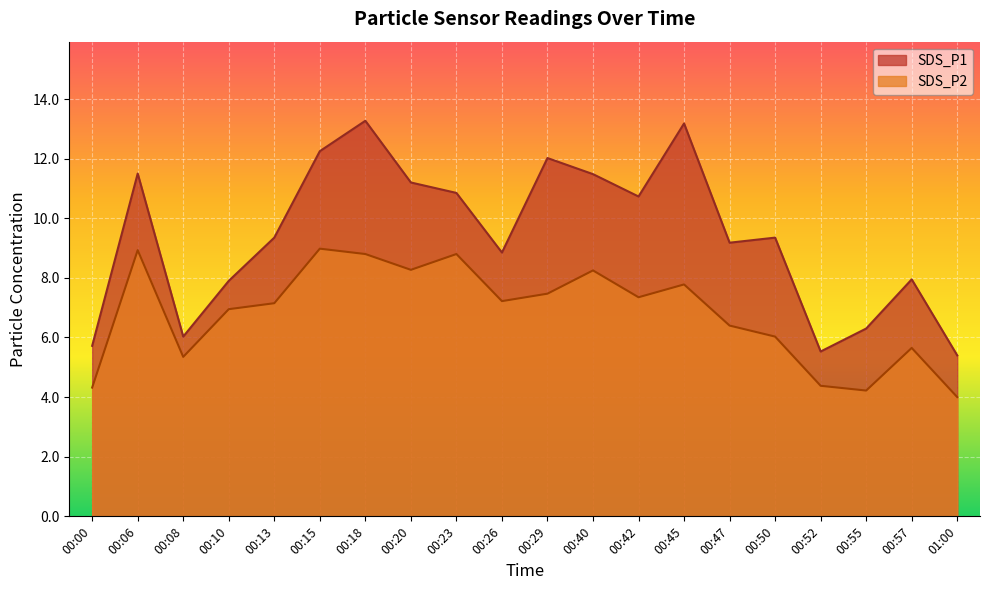

Rank the series at 00:20 from highest to lowest value.

SDS_P1, SDS_P2